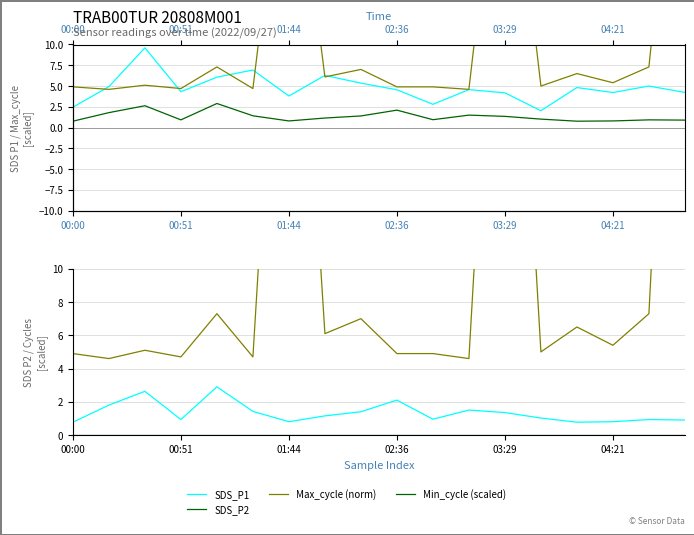

The SDS_P1 series shows 3.1 at 04:21. True or false?

False